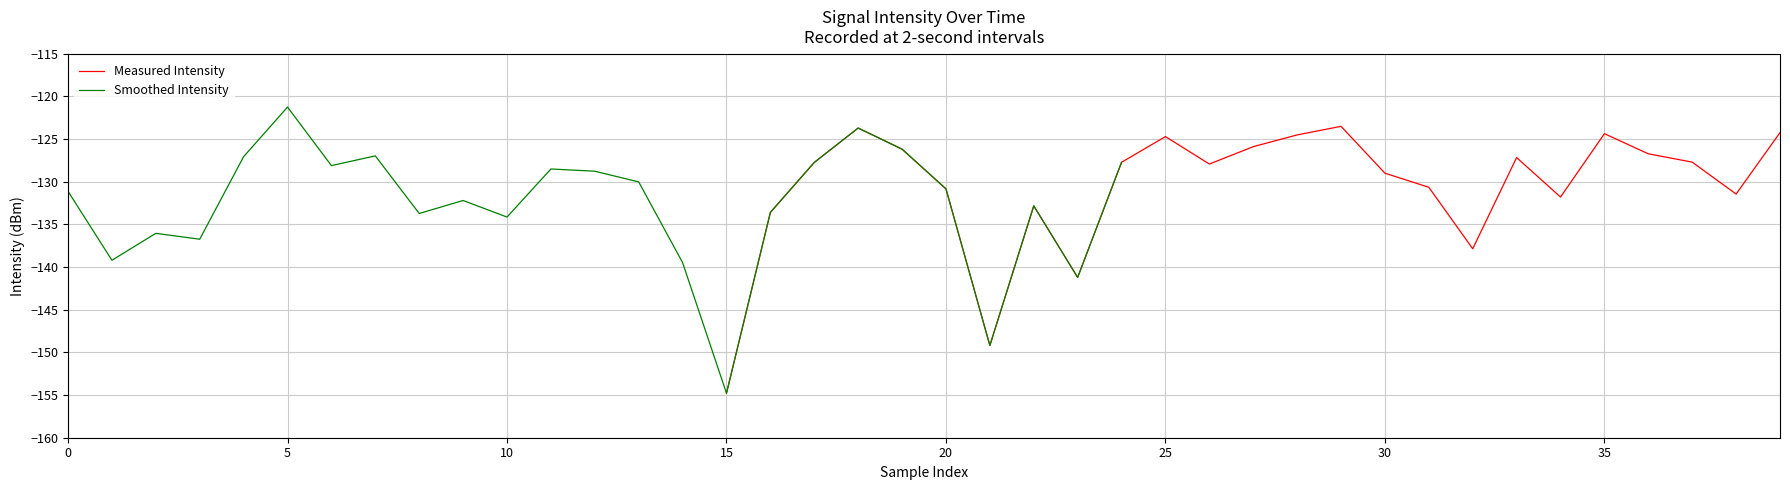

Which series has the largest total across all categories?

Measured Intensity